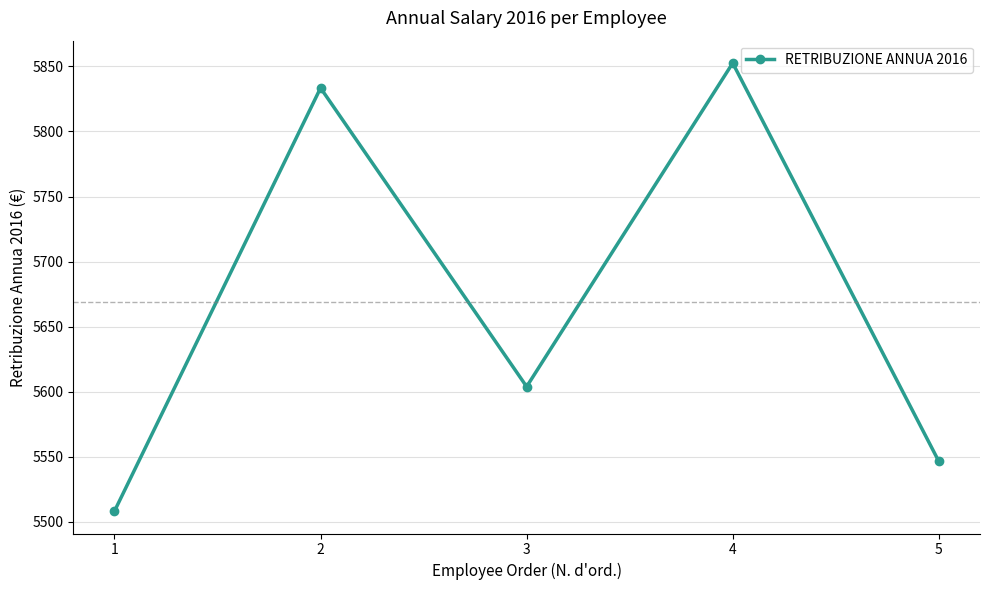

At which category does the chart reach its peak across all series?

4